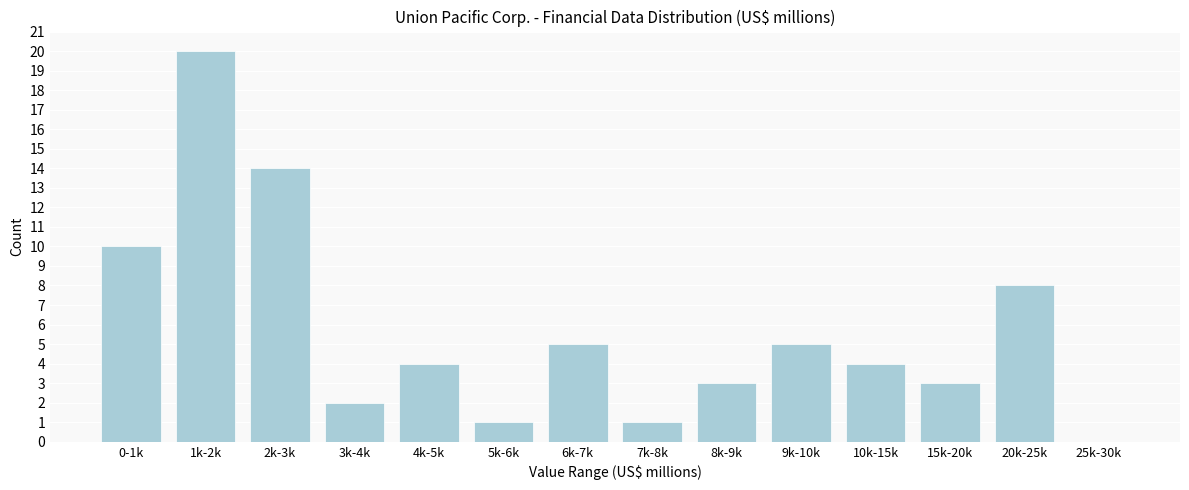

Reading right to left, what are all the values shown in this chart?

25k-30k=0	20k-25k=8	15k-20k=3	10k-15k=4	9k-10k=5	8k-9k=3	7k-8k=1	6k-7k=5	5k-6k=1	4k-5k=4	3k-4k=2	2k-3k=14	1k-2k=20	0-1k=10